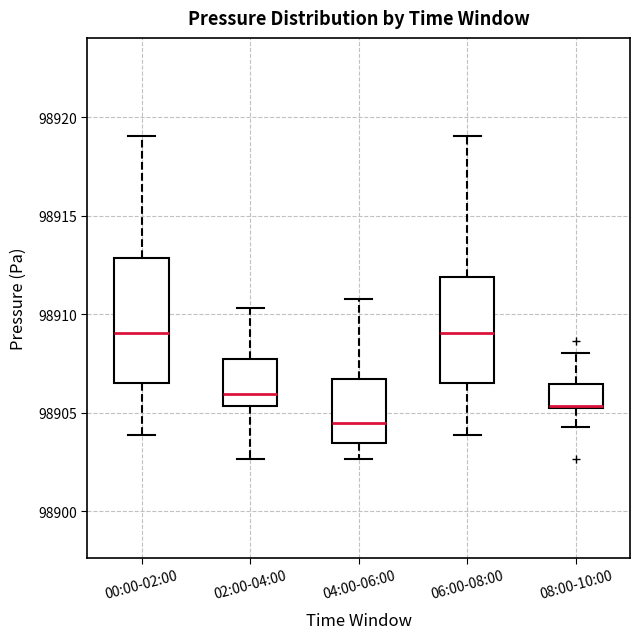

Where is the lower edge of the box for 06:00-08:00 on the y-axis? The values are not printed on the chart, so give them approximately, as read against the axis.

98906.5